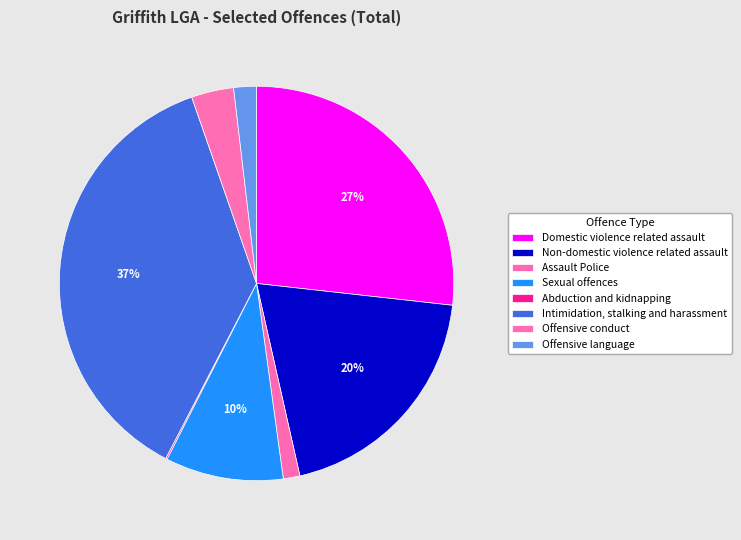

What is the smallest slice in the pie chart?

Abduction and
kidnapping